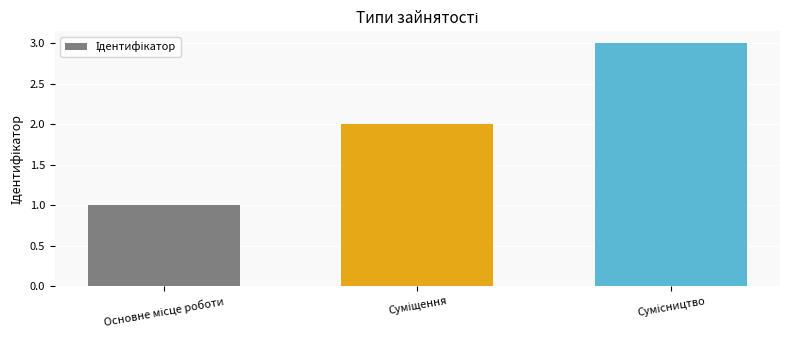

Reading left to right, list all the values displayed in this chart.

1	2	3